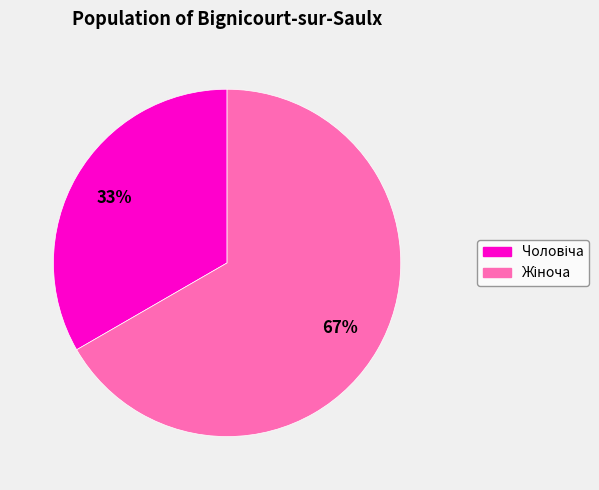

To the nearest percent, what is the average slice percentage?

50%